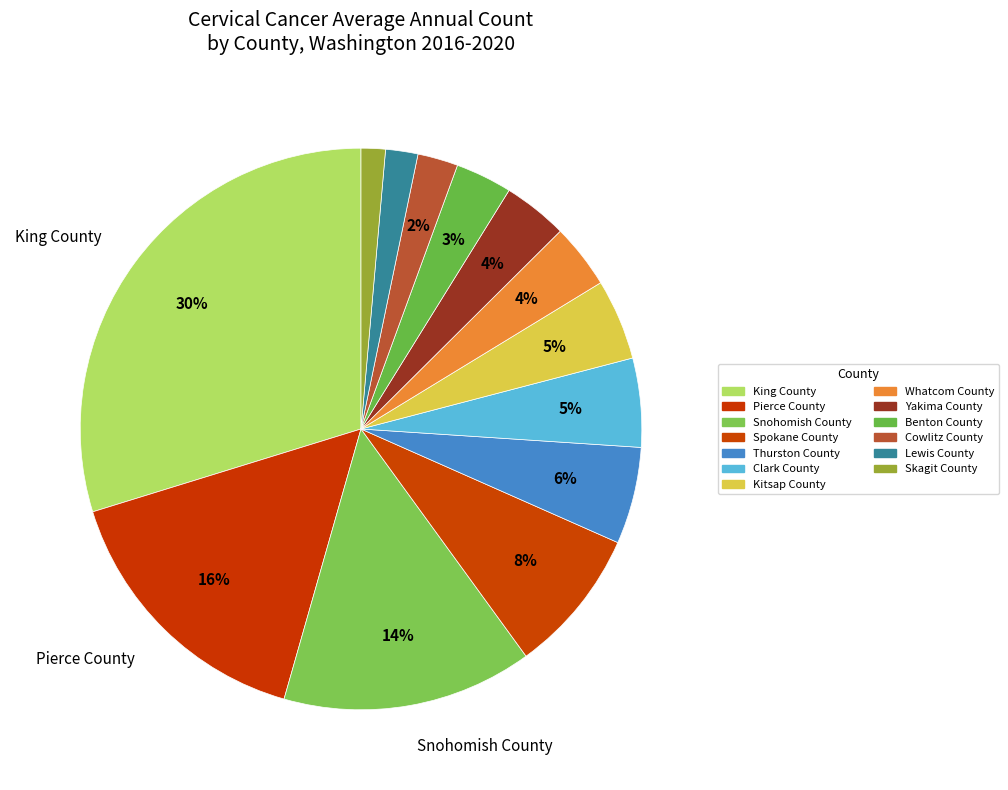

How much of the chart is everything except Lewis County?

98.1%